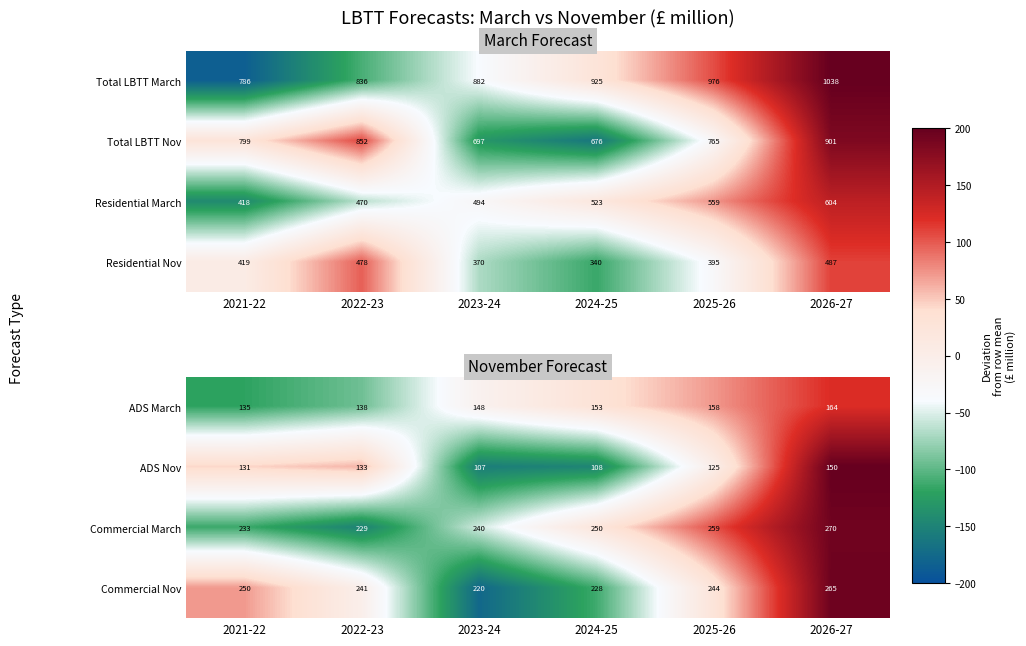

Which category has the highest value across all series?

2026-27